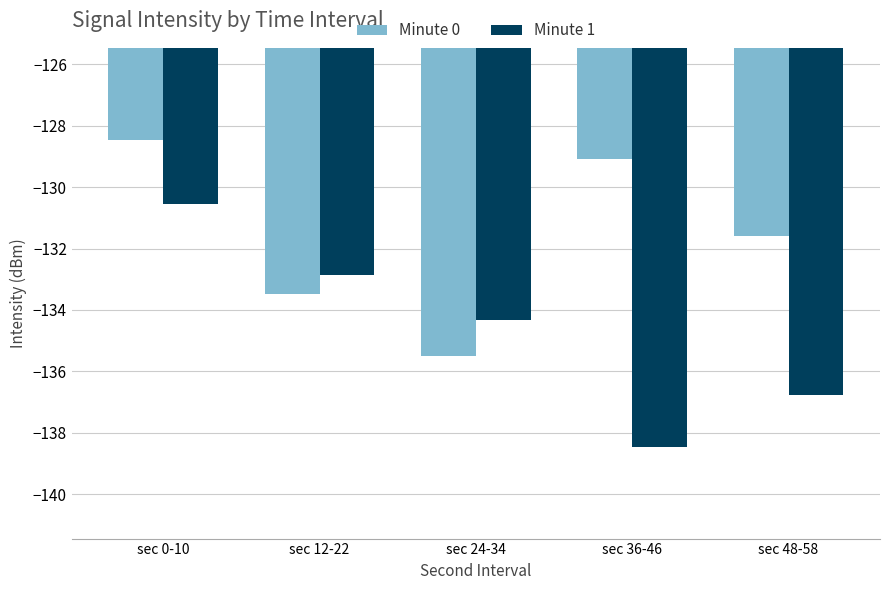

Which label corresponds to the smallest value in the chart?

sec 36-46